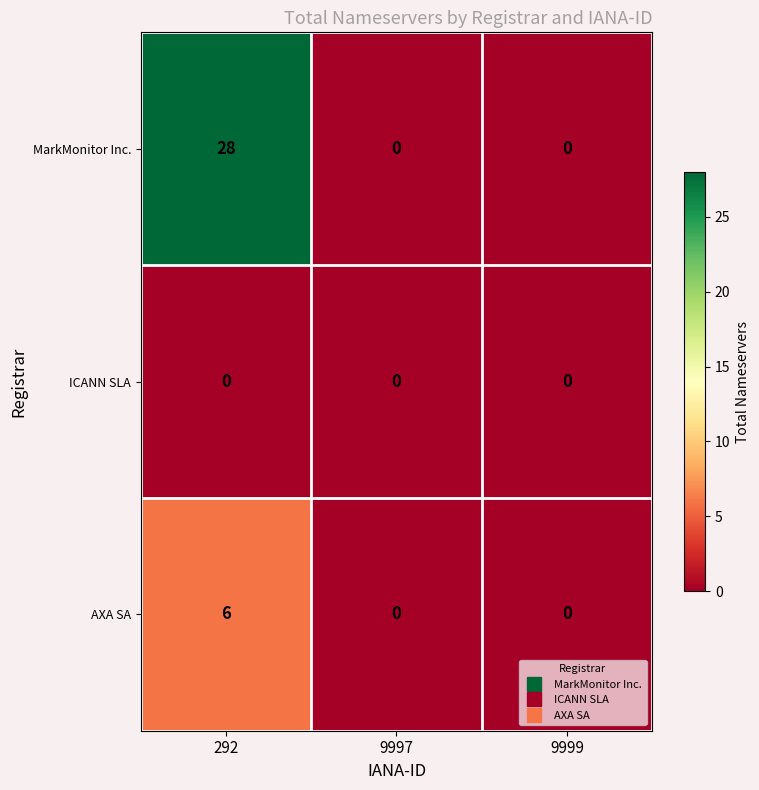

At how many categories does at least one series exceed 2?

1